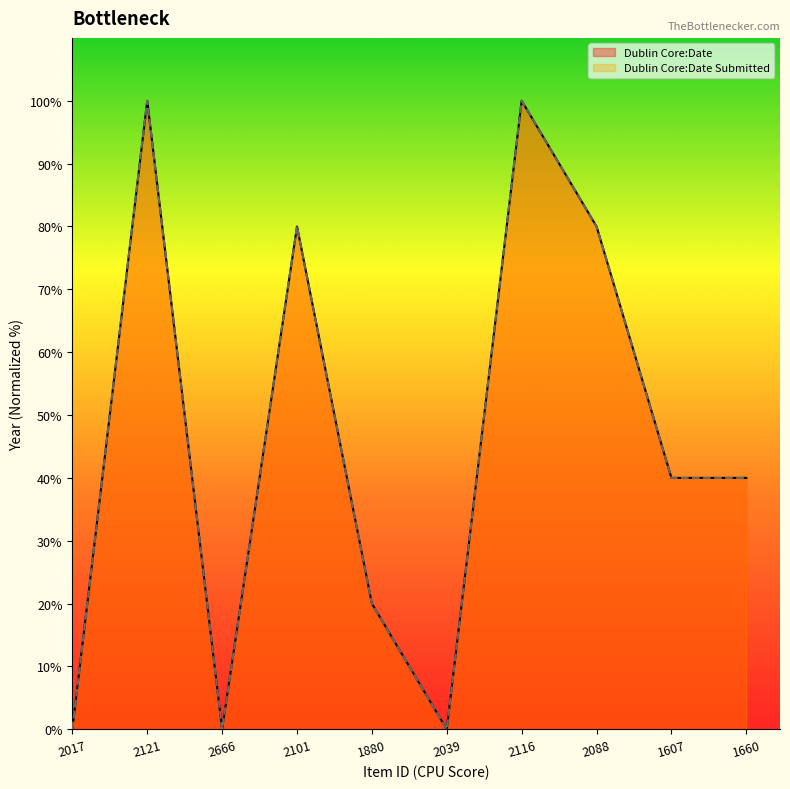

Reading left to right, transcribe all the data shown in this chart.

Dublin Core:Date: 0	100	0	80	20	0	100	80	40	40
Dublin Core:Date Submitted: 0	100	0	80	20	0	100	80	40	40